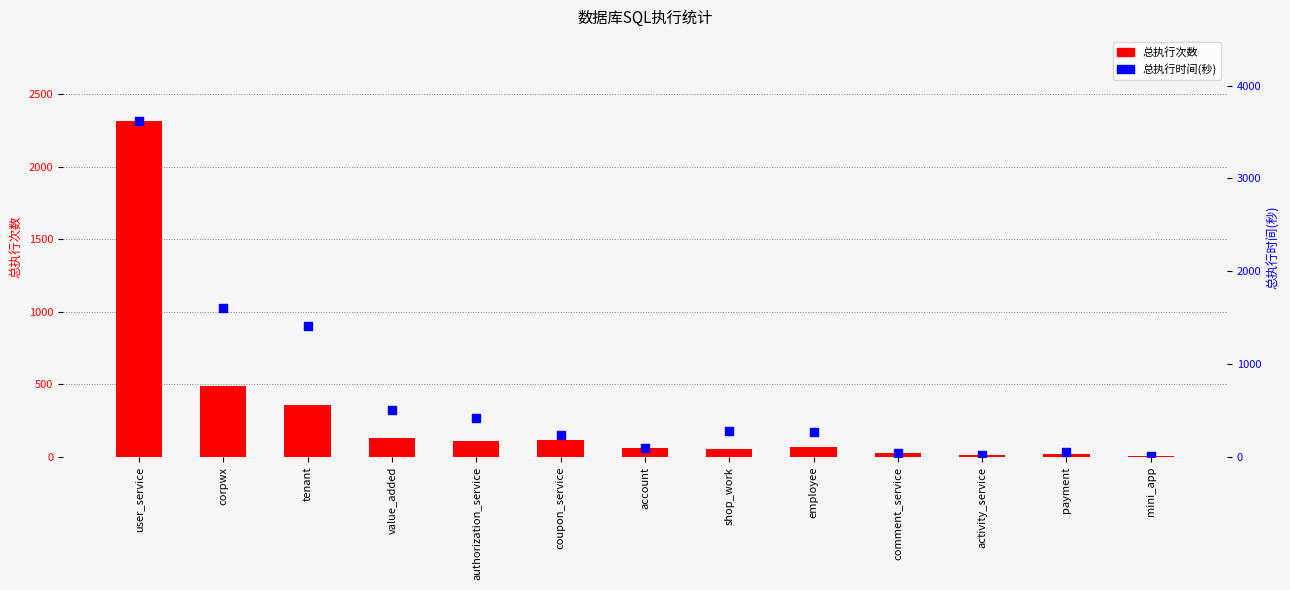

Which series has the largest total across all categories?

总执行时间(秒)